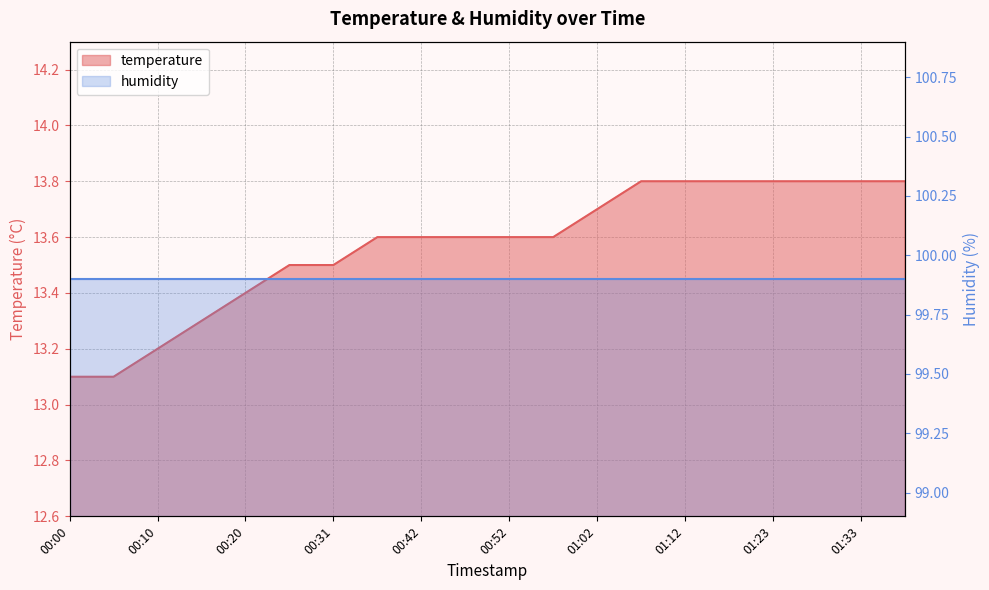

The chart shows a value of 13.8 at 01:12. True or false?

True